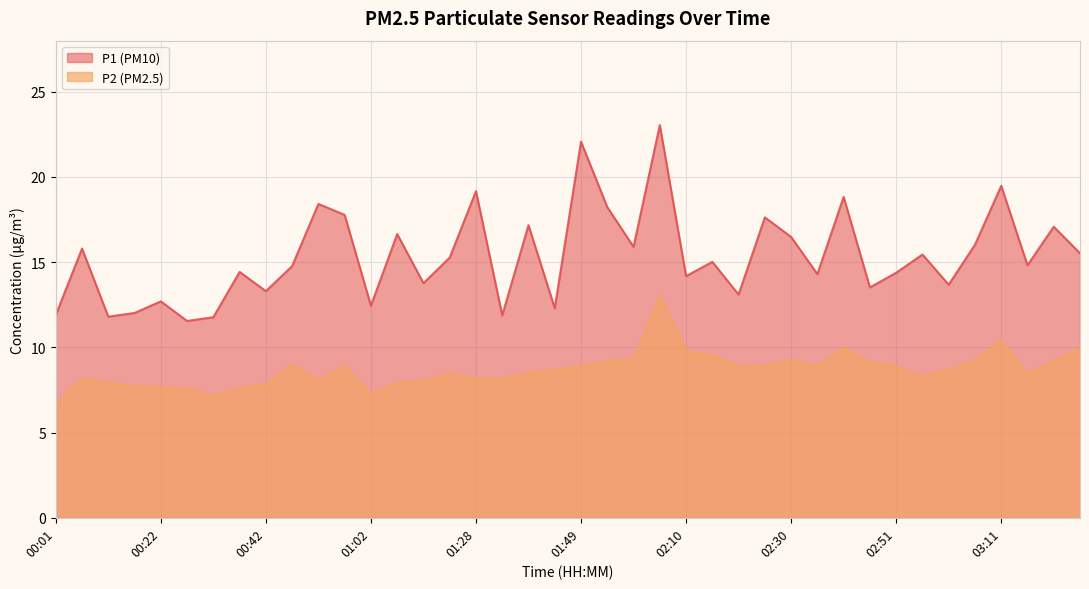

Reading left to right, extract all data points from this chart.

P1: 11.9	15.8	11.8	12.0	12.7	11.6	11.8	14.4	13.3	14.8	18.4	17.8	12.4	16.6	13.8	15.3	19.2	11.9	17.2	12.3	22.1	18.2	15.9	23.1	14.2	15.0	13.1	17.6	16.5	14.3	18.8	13.5	14.4	15.4	13.7	16.0	19.5	14.8	17.1	15.5
P2: 6.7	8.2	7.9	7.7	7.7	7.6	7.2	7.6	7.8	9.0	8.1	8.9	7.2	8.0	8.0	8.5	8.2	8.2	8.5	8.7	8.9	9.2	9.3	13.0	9.8	9.5	8.9	8.9	9.2	8.9	9.9	9.1	8.9	8.3	8.7	9.2	10.4	8.4	9.2	9.9